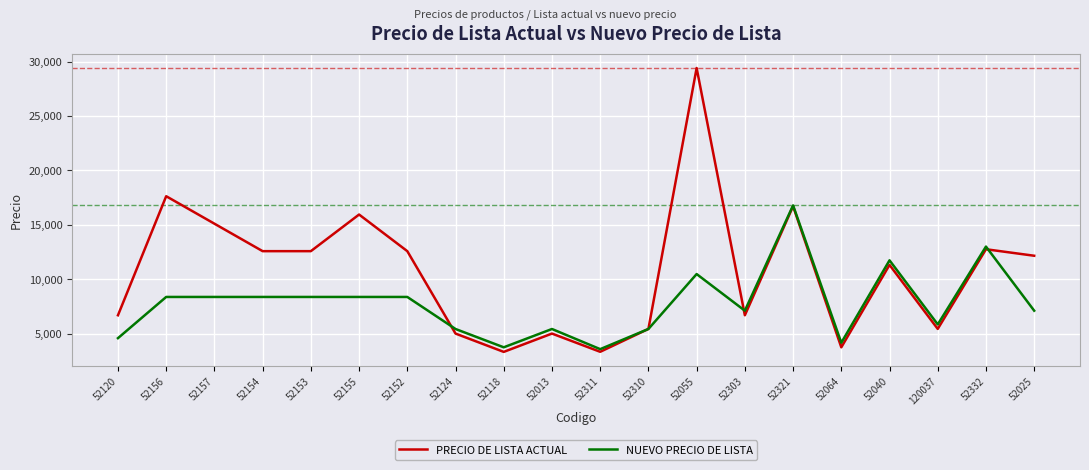

What is the spread (max minus min) of values at 52064?

420